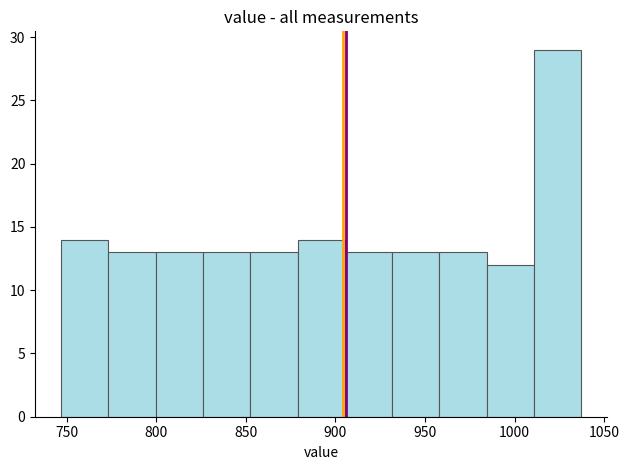

Reading left to right, transcribe this chart: for each bar, give the range it covers on the x-axis and its height. Neither the bar edges nor the heights are printed on the chart, so give them approximately, as read against the axes.

745 to 775: 14
775 to 800: 13
800 to 825: 13
825 to 855: 13
855 to 880: 13
880 to 905: 14
905 to 930: 13
930 to 960: 13
960 to 985: 13
985 to 1010: 12
1010 to 1035: 29